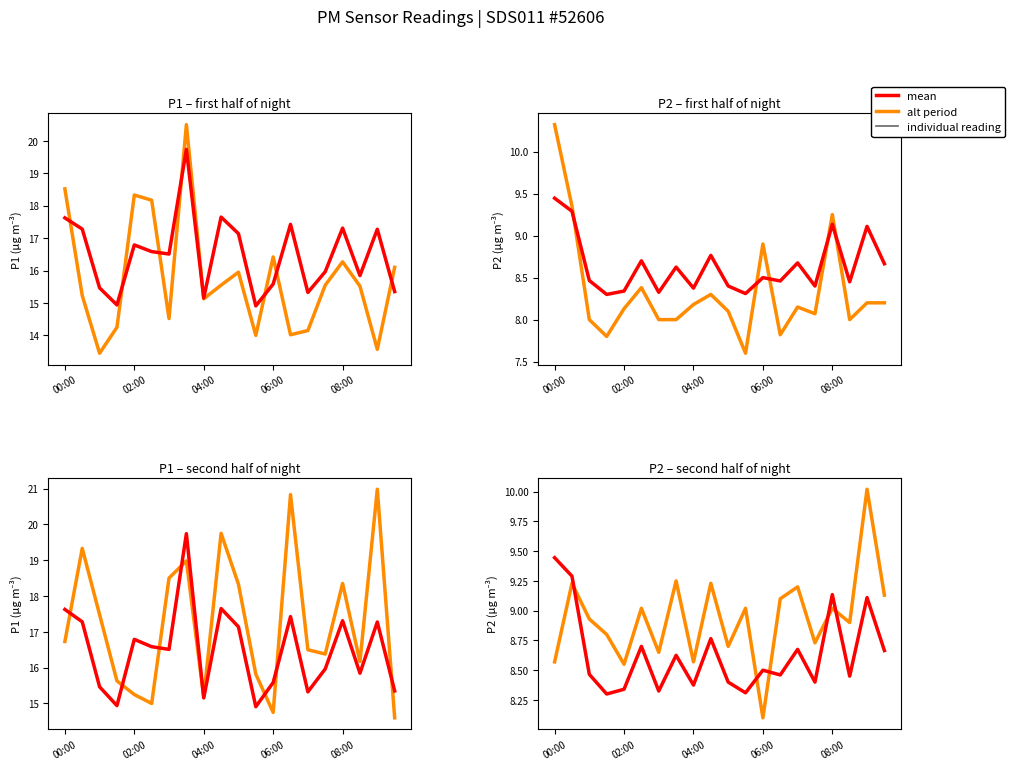

List the series in order of their peak value, highest first.

P measurement (alt), P measurement (mean)